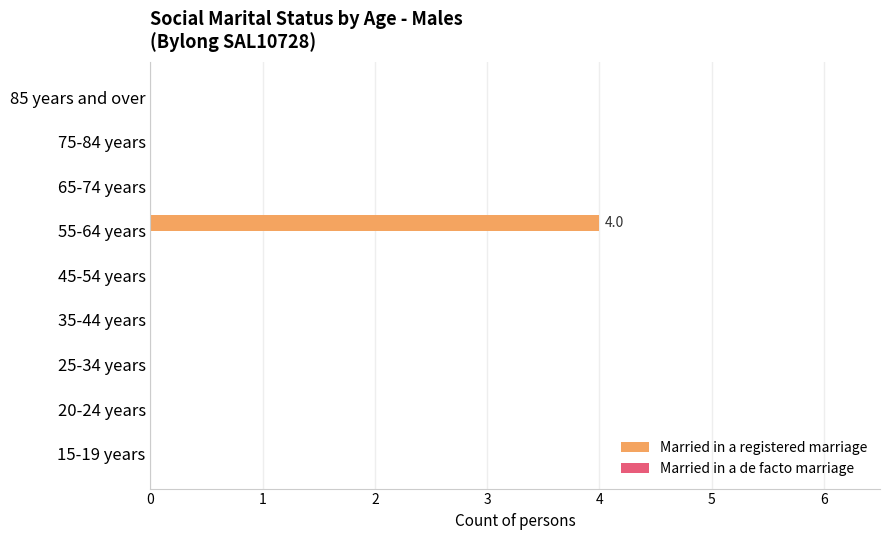

What is the sum of all values?

4